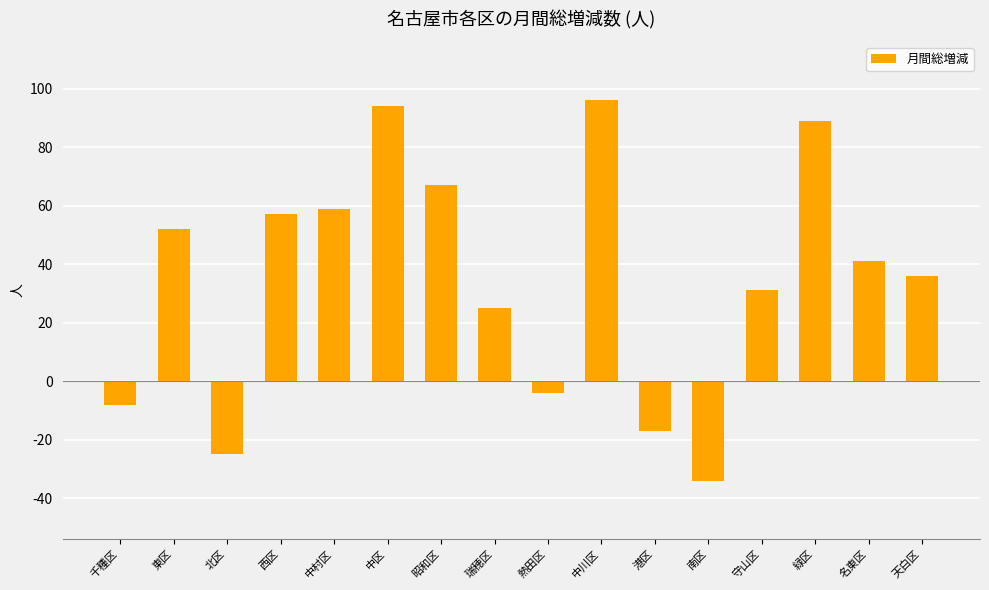

Which has a higher value, 守山区 or 南区?

守山区